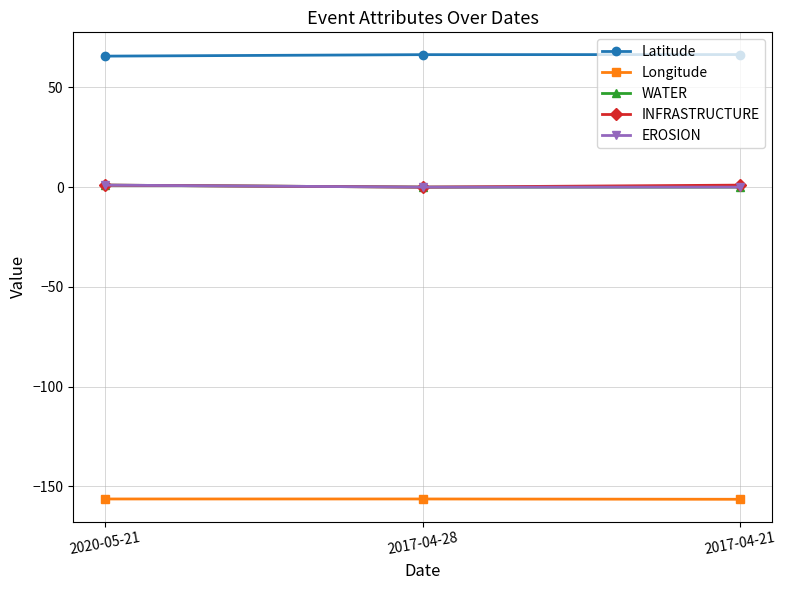

Reading right to left, what are all the values shown in this chart?

Latitude: 2017-04-21=66.5	2017-04-28=66.4	2020-05-21=65.7
Longitude: 2017-04-21=-156.6	2017-04-28=-156.4	2020-05-21=-156.4
WATER: 2017-04-21=0.0	2017-04-28=0.0	2020-05-21=1.0
INFRASTRUCTURE: 2017-04-21=1.0	2017-04-28=0.0	2020-05-21=1.0
EROSION: 2017-04-21=0.0	2017-04-28=0.0	2020-05-21=1.0